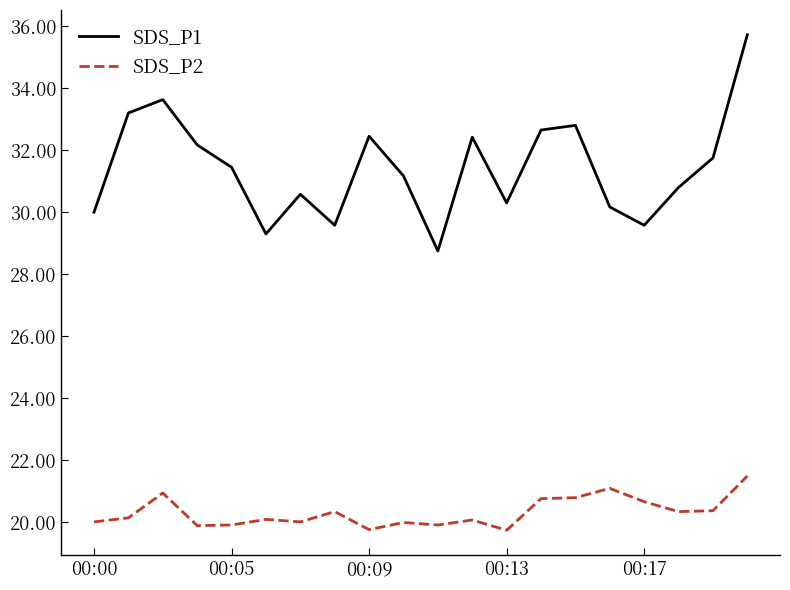

How many lines are shown in the chart?

2